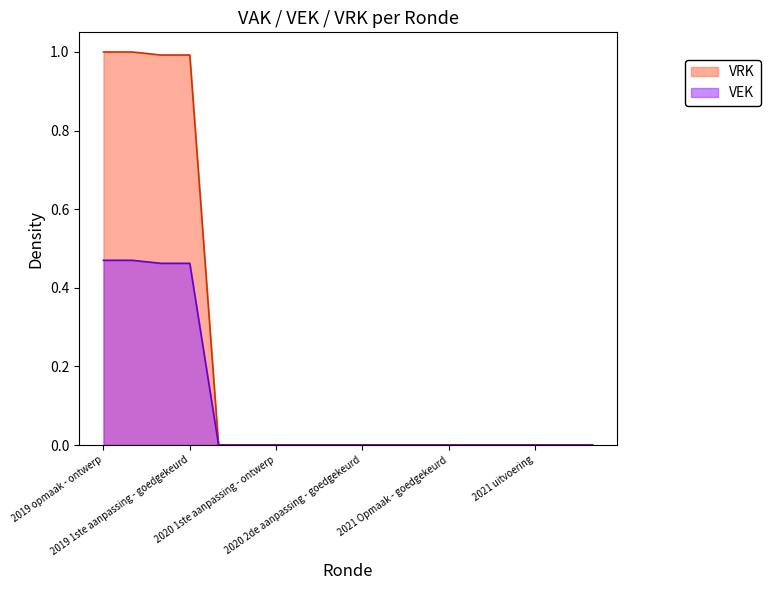

True or false: VEK and VRK cross at least once.

False